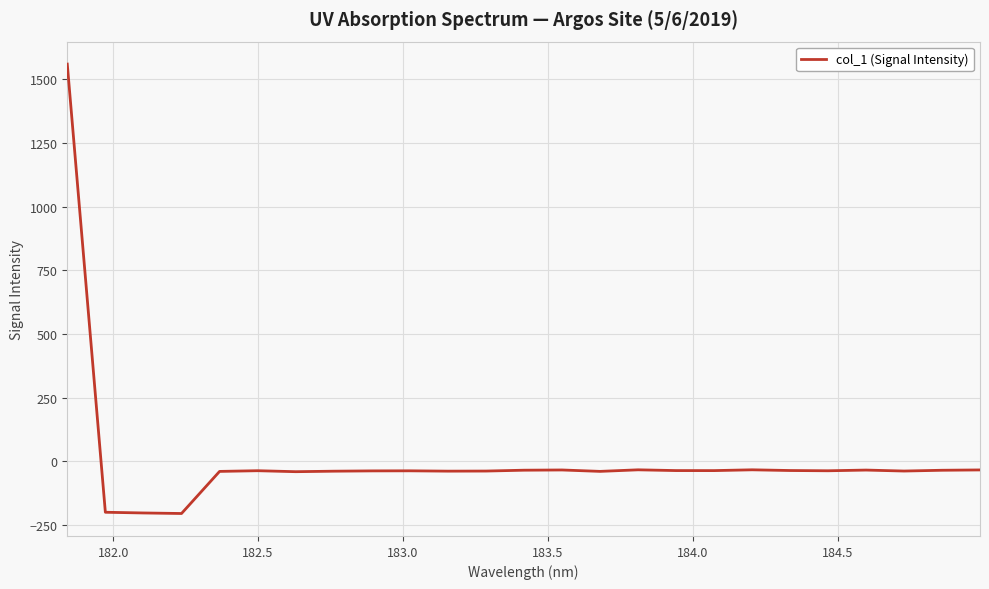

What is the difference between the maximum and minimum values?

1762.8